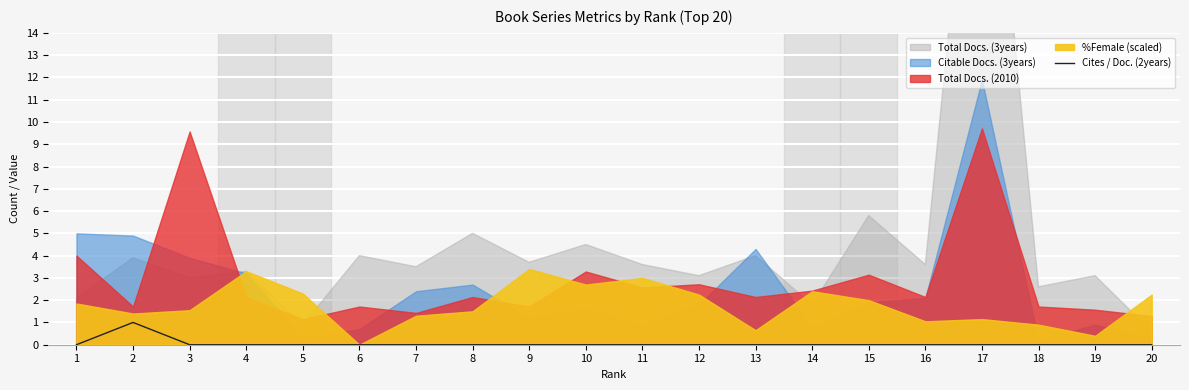

How many data points does each series have?

20